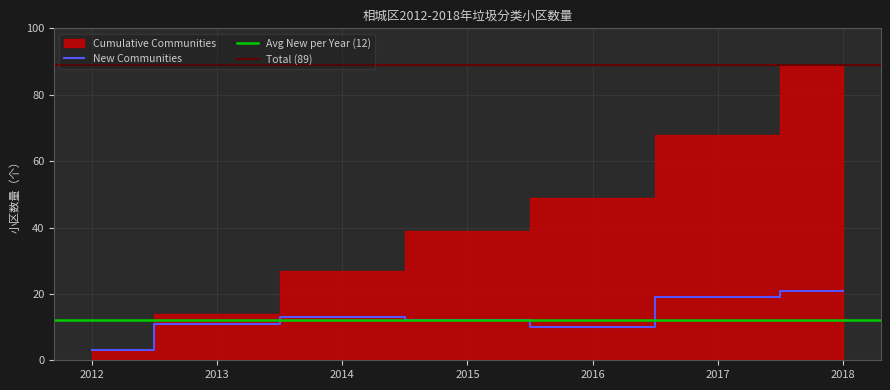

How many interior local peaks (higher than both neighbors) does the data have?

1